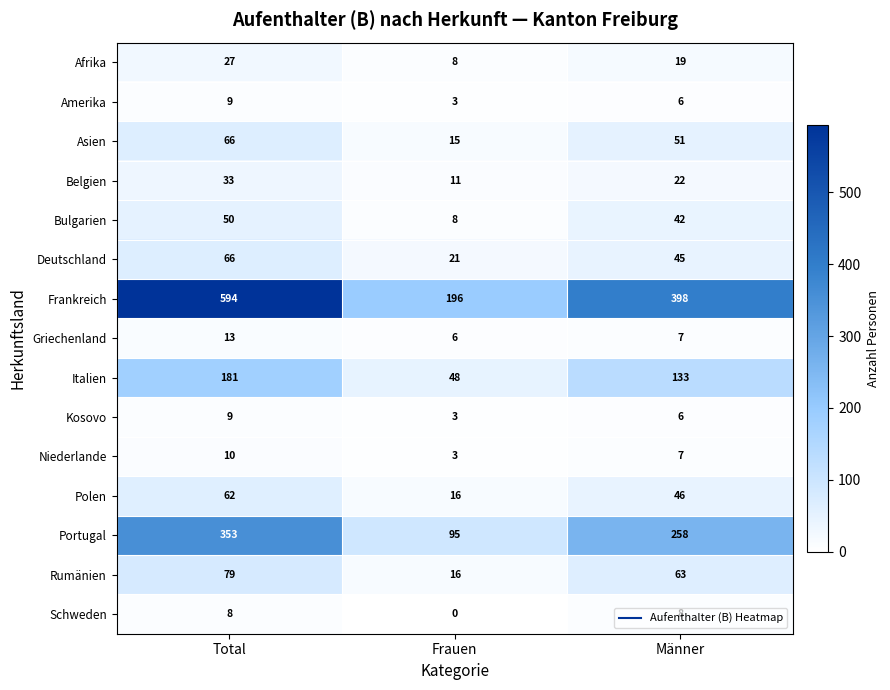

List the labels in order of Rumänien value, largest first.

Total, Männer, Frauen